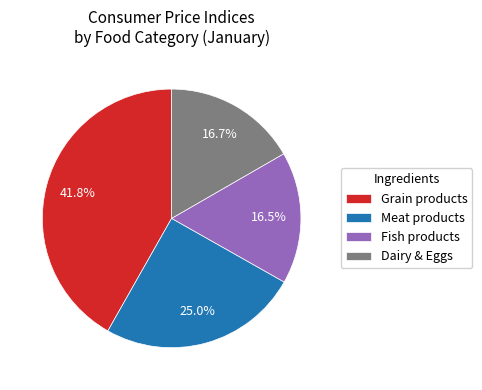

What percentage do Meat products and Grain products together represent?

66.8%